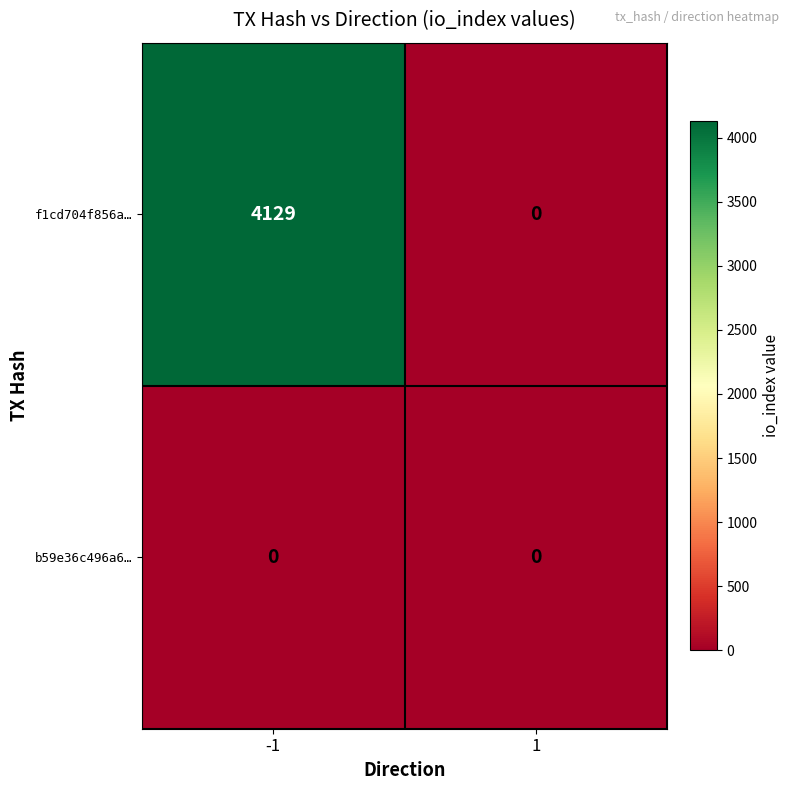

Which label corresponds to the largest value in the chart?

-1